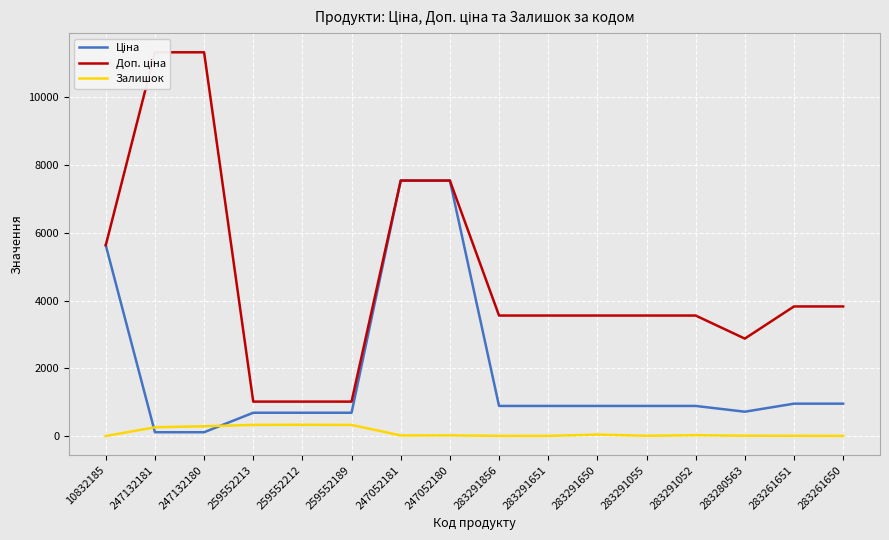

Reading right to left, extract all data points from this chart.

Ціна: 283261650=957.1	283261651=957.1	283280563=719.6	283291052=889.9	283291055=889.9	283291650=889.9	283291651=889.9	283291856=889.9	247052180=7545.9	247052181=7545.9	259552189=689.1	259552212=689.1	259552213=689.1	247132180=113.3	247132181=113.3	10832185=5636.0
Доп. ціна: 283261650=3828.4	283261651=3828.4	283280563=2878.5	283291052=3559.7	283291055=3559.7	283291650=3559.7	283291651=3559.7	283291856=3559.7	247052180=7545.9	247052181=7545.9	259552189=1017.8	259552212=1017.8	259552213=1017.8	247132180=11334.0	247132181=11334.0	10832185=5636.0
Залишок: 283261650=6.0	283261651=8.0	283280563=11.0	283291052=26.0	283291055=9.0	283291650=43.0	283291651=6.0	283291856=7.0	247052180=21.0	247052181=19.0	259552189=329.0	259552212=333.0	259552213=330.0	247132180=290.0	247132181=260.0	10832185=1.0